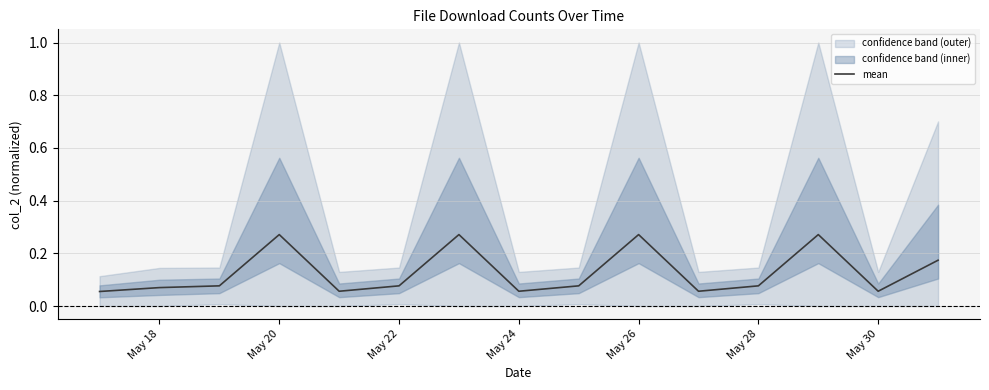

What is the difference between the second highest and minimum values?

0.2